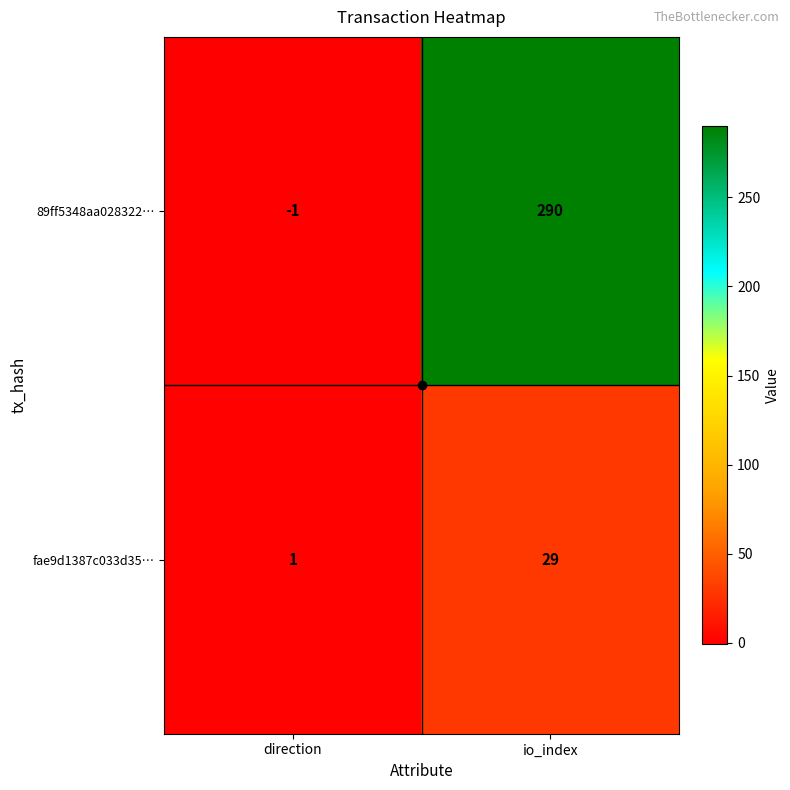

True or false: fae9d1387c033d35… has a value of 1 at direction.

True